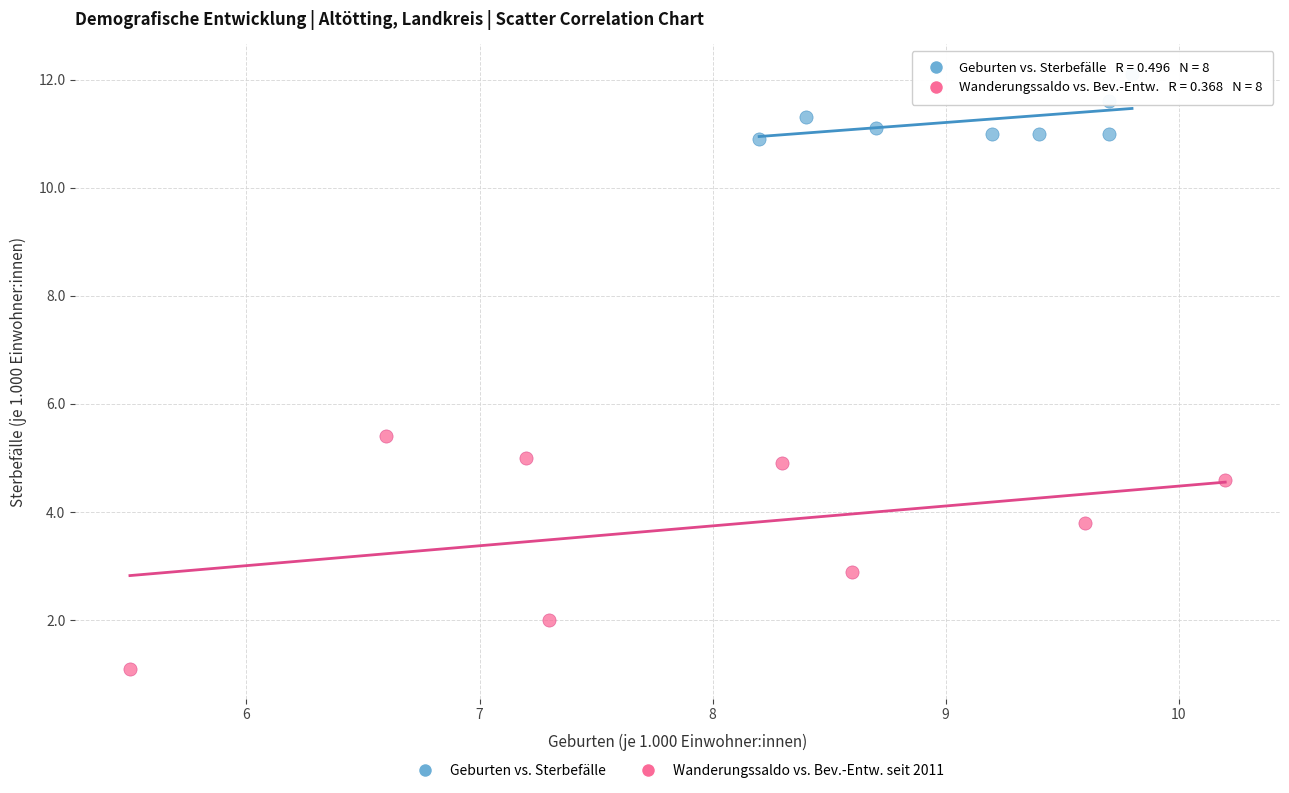

Which series contains the highest Y value?

Geburten vs. Sterbefälle